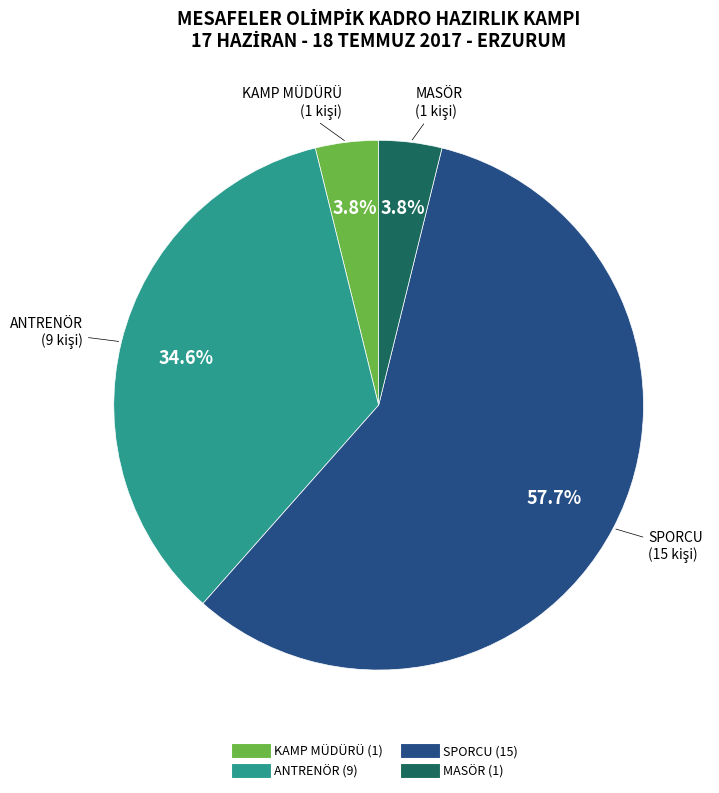

Is the sum of ANTRENÖR and MASÖR greater than half?

No